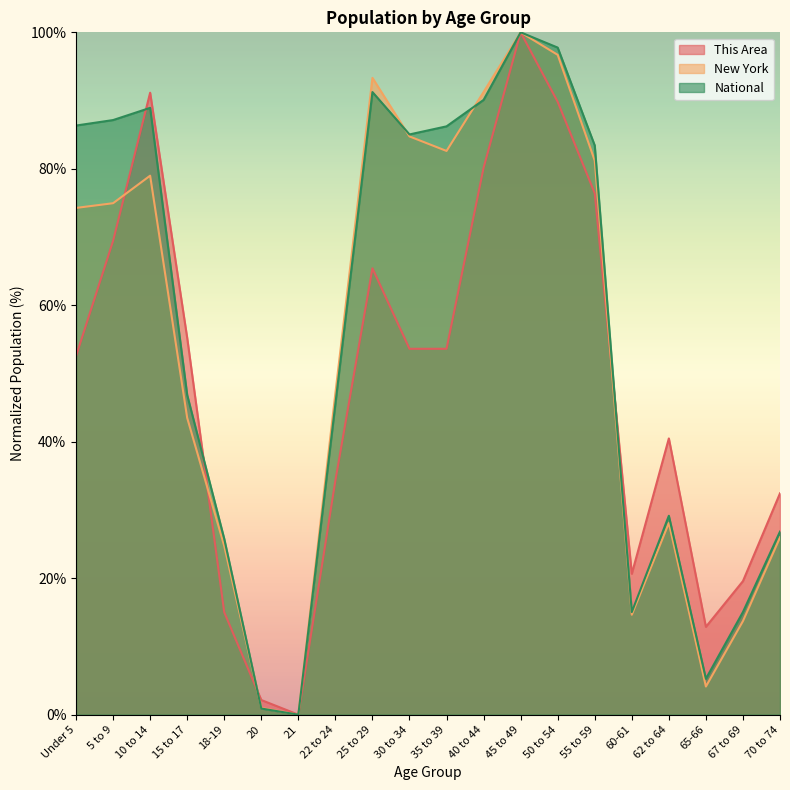

What position from the right is 67 to 69?

2